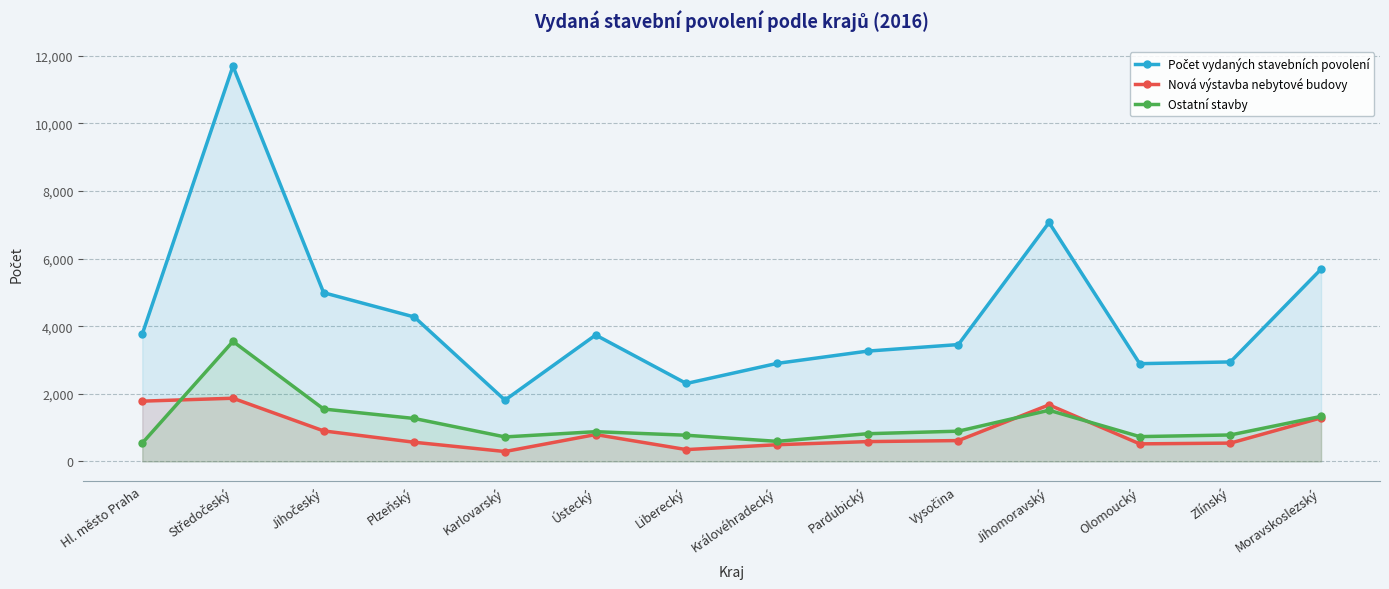

Which series changed the most between Plzeňský and Zlínský?

Počet vydaných stavebních povolení